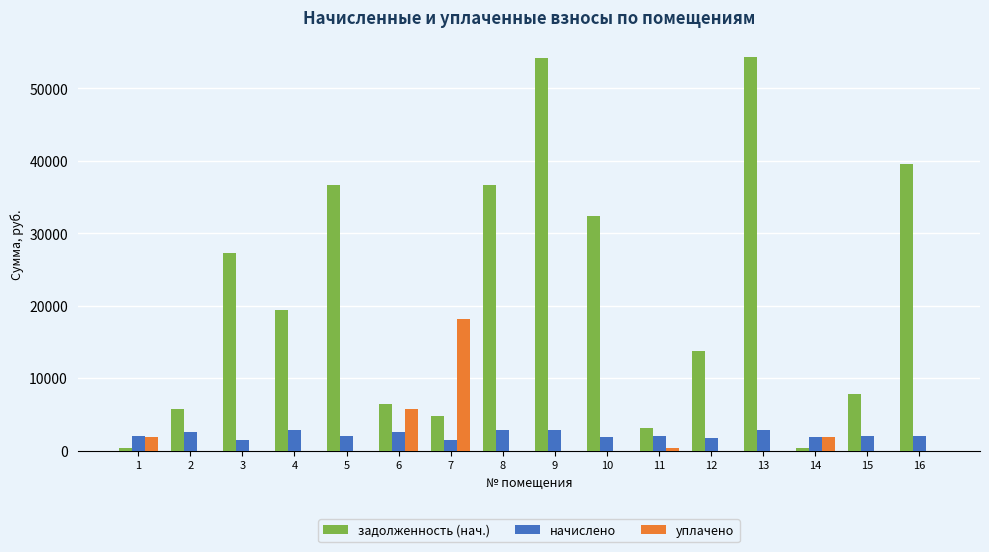

The value of уплачено at 4 is 9140.7. True or false?

False